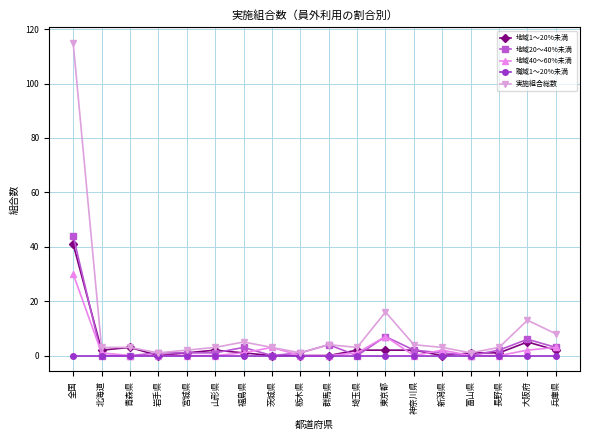

Which label corresponds to the largest value in the chart?

全国